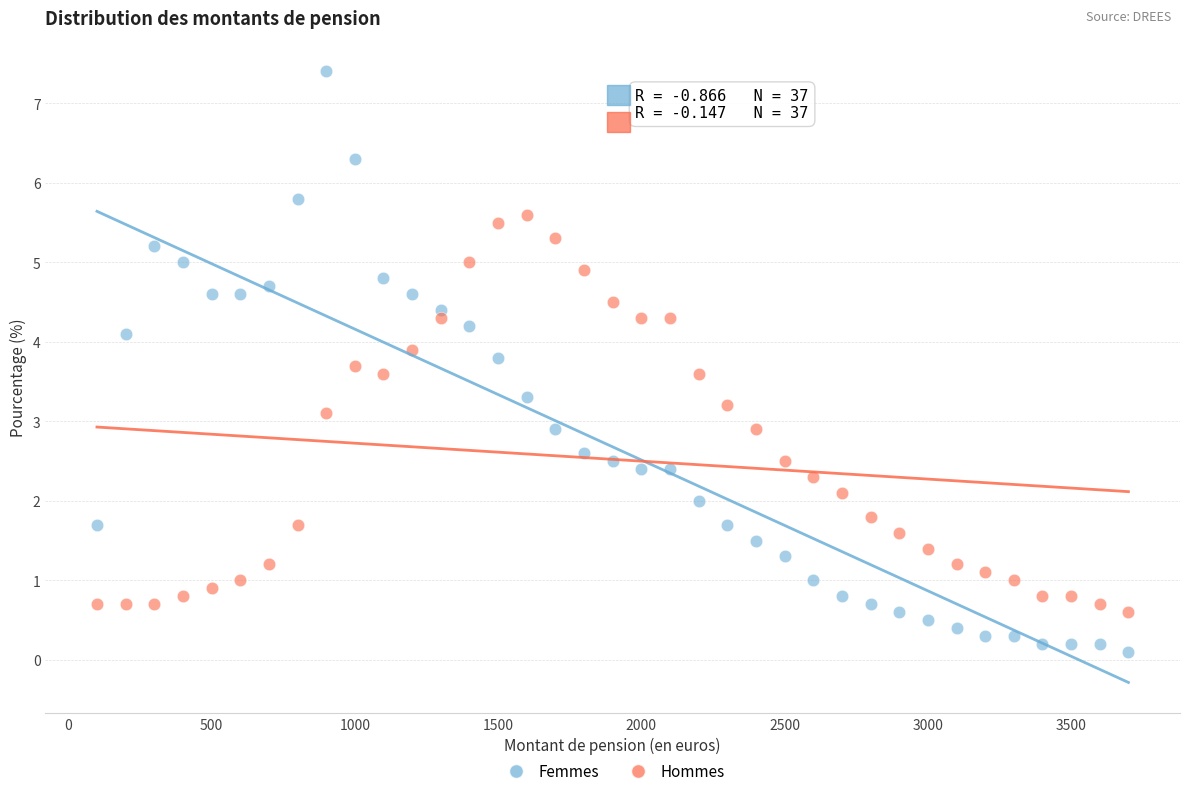

What are all the series names shown in the legend?

Femmes, Hommes